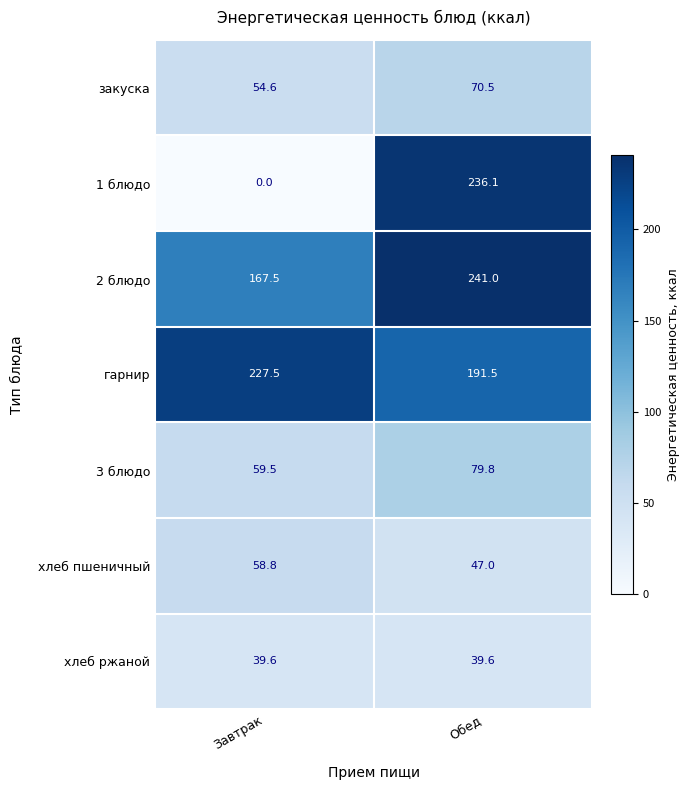

Is it true that хлеб пшеничный equals 83.4 at Обед?

False